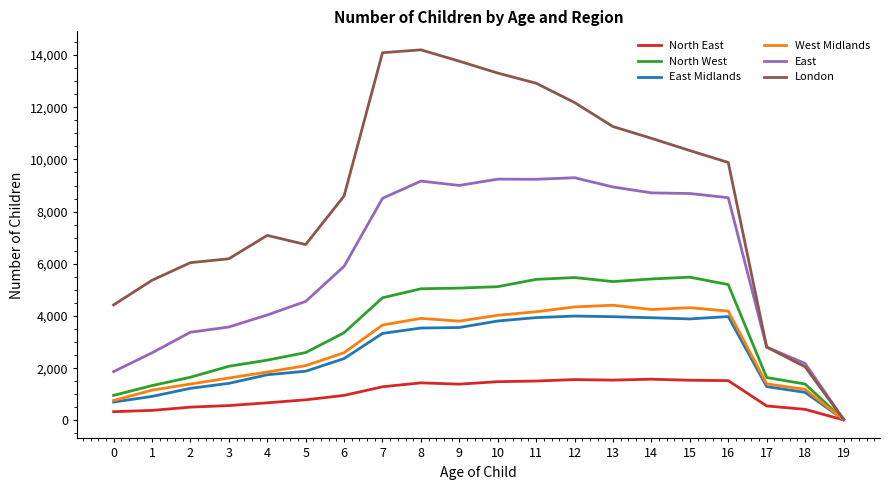

Is the value of East at 12 greater than the value of London at 3?

Yes